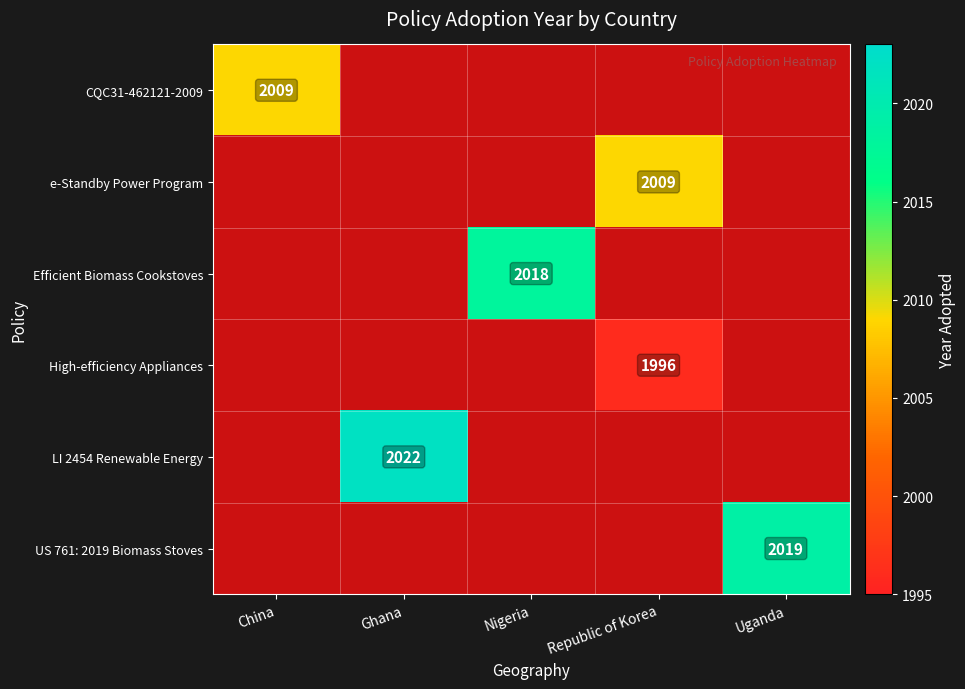

The High-efficiency Appliances series shows 2782 at Republic of Korea. True or false?

False